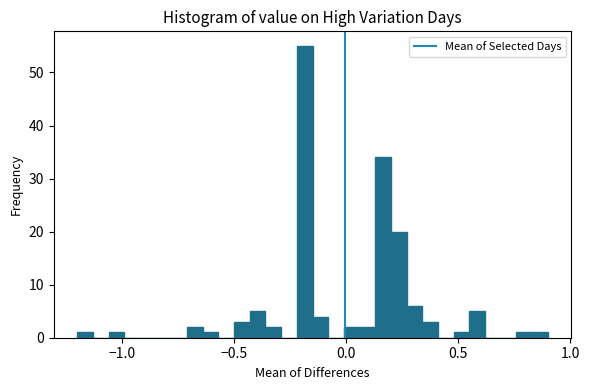

Read against the x-axis, roughly where is the centre of the tallest bar?

-0.20